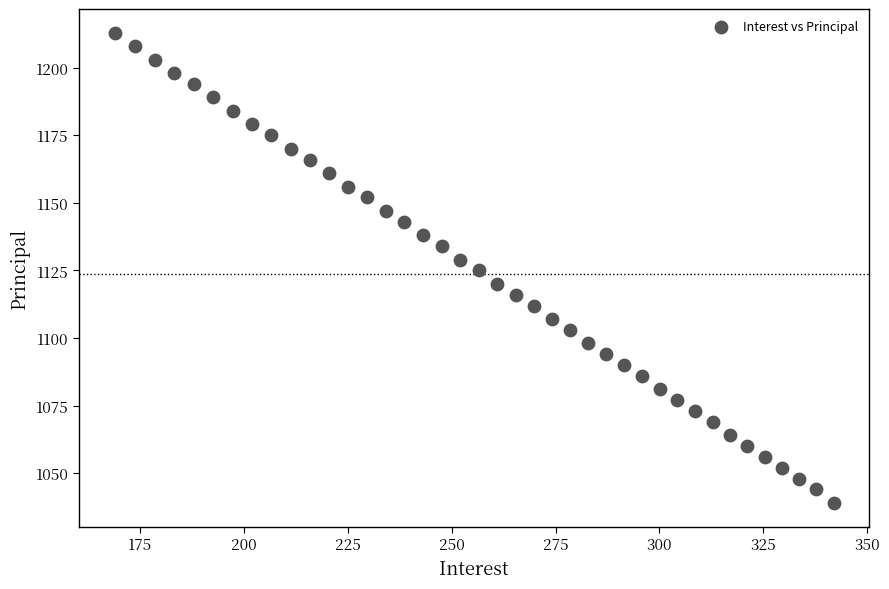

What is the range of Y values (max minus min)?

174